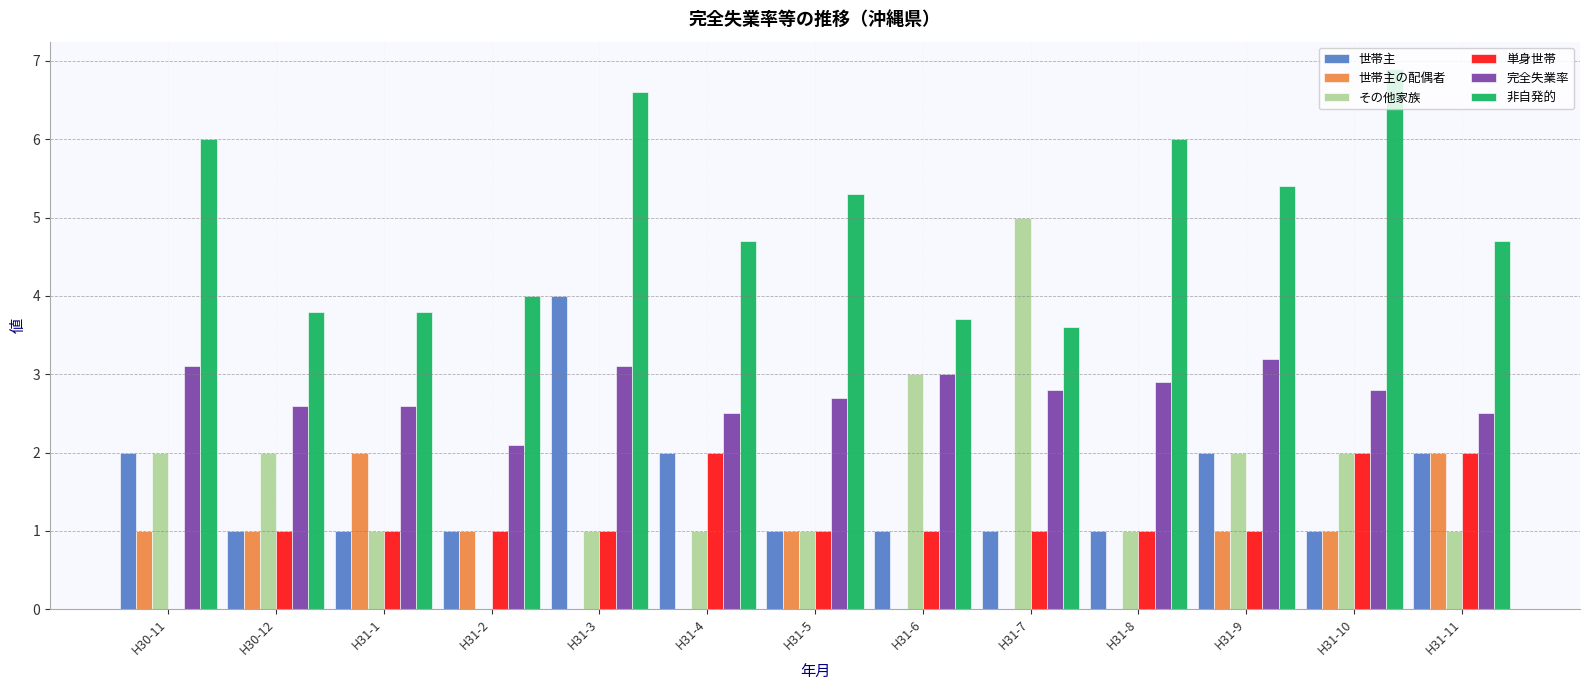

What is the total value across all series at H31-2?

9.1